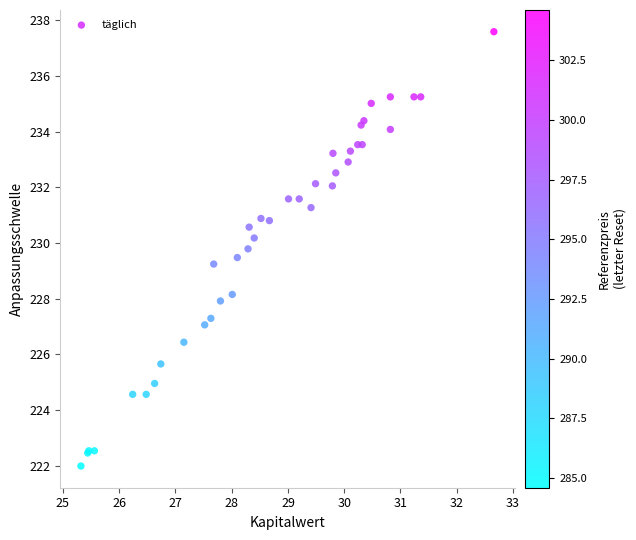

What Y value in the scatter plot is closest to 229?

229.2